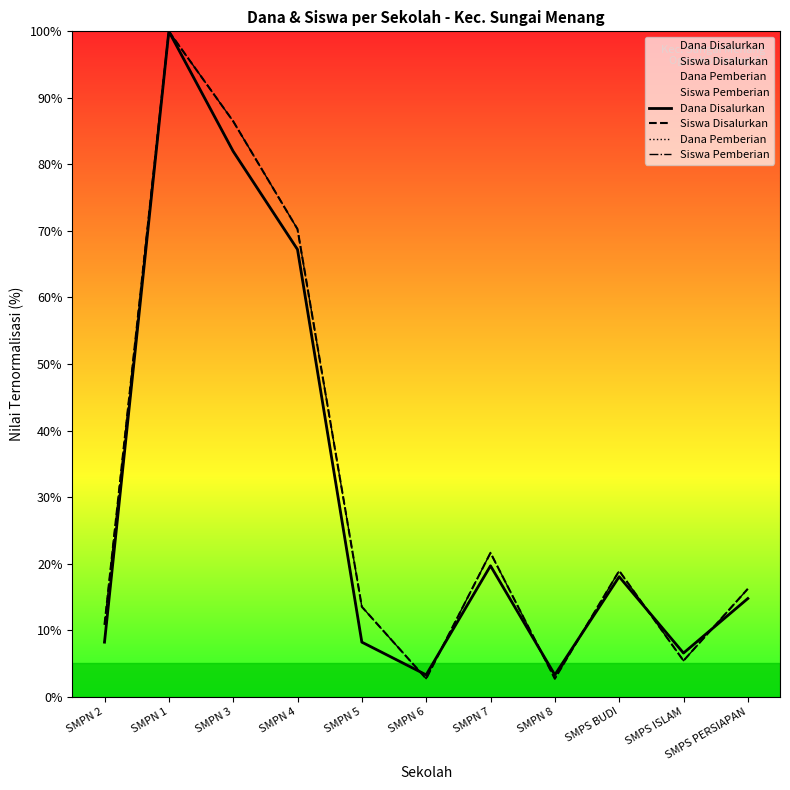

At which category does Dana Disalurkan reach its first local peak?

SMPN 1